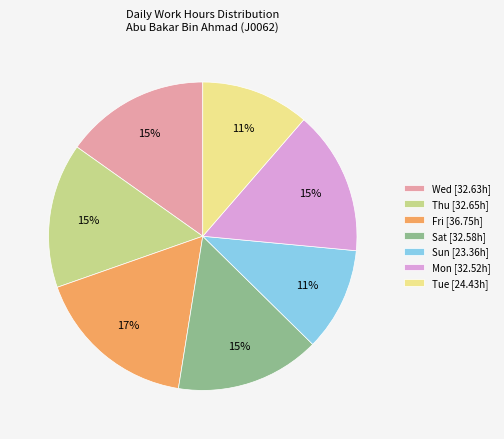

Which slice is the largest?

Fri [36.75h]